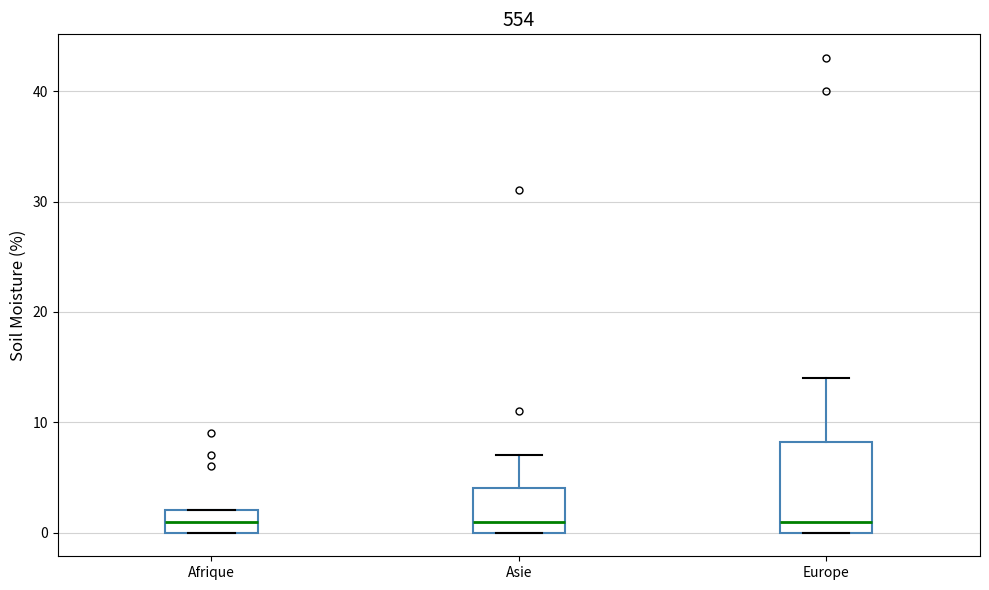

Where is the upper edge of the box for Europe on the y-axis? The values are not printed on the chart, so give them approximately, as read against the axis.

8